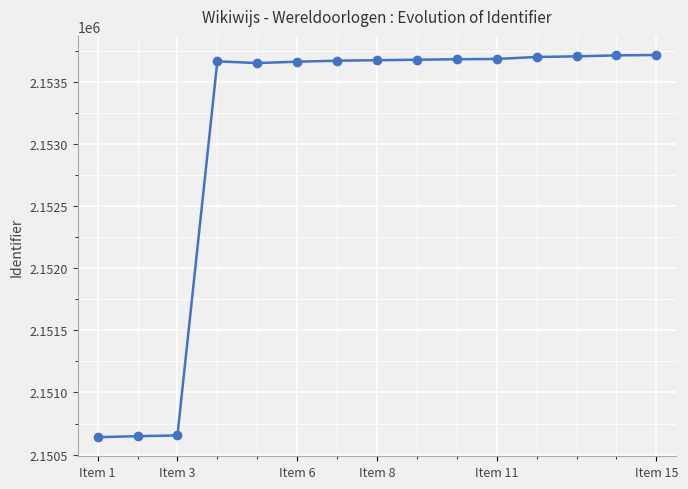

What is the value of the 14th point from the left?

2153716